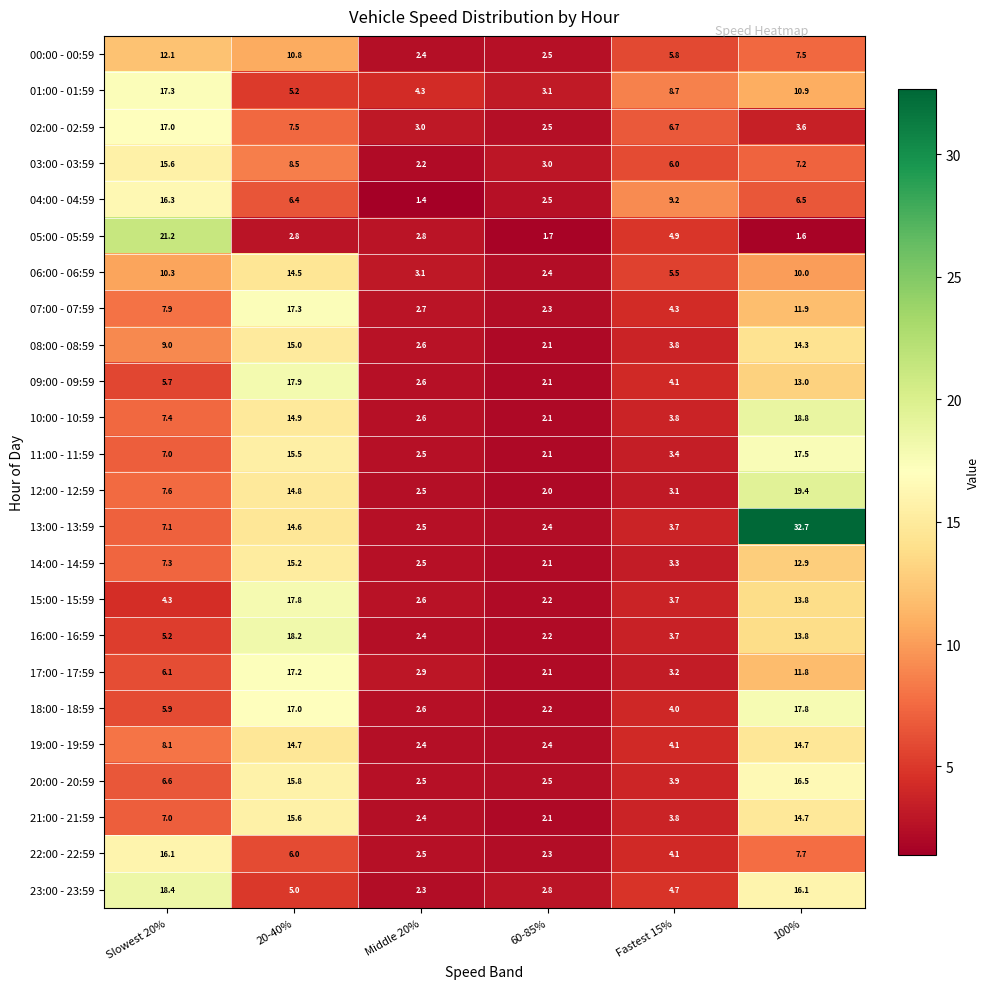

What is the greatest value displayed?

32.7